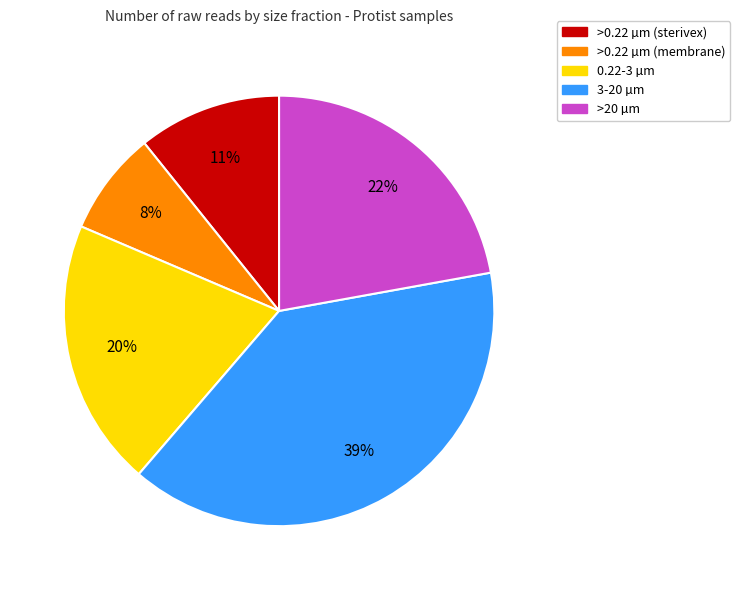

Which category has the biggest portion of the pie?

3-20 µm